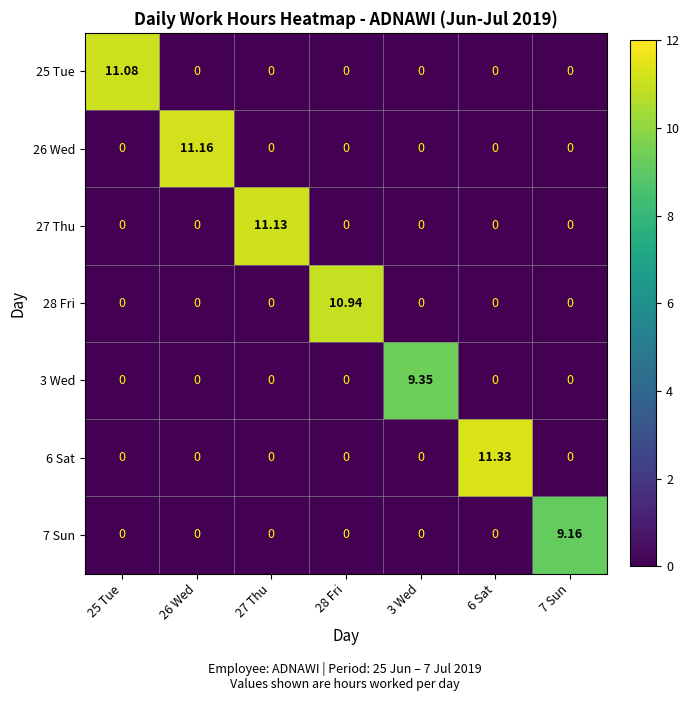

Reading left to right, list all the values displayed in this chart.

25 Tue: 25 Tue=11.1	26 Wed=0.0	27 Thu=0.0	28 Fri=0.0	3 Wed=0.0	6 Sat=0.0	7 Sun=0.0
26 Wed: 25 Tue=0.0	26 Wed=11.2	27 Thu=0.0	28 Fri=0.0	3 Wed=0.0	6 Sat=0.0	7 Sun=0.0
27 Thu: 25 Tue=0.0	26 Wed=0.0	27 Thu=11.1	28 Fri=0.0	3 Wed=0.0	6 Sat=0.0	7 Sun=0.0
28 Fri: 25 Tue=0.0	26 Wed=0.0	27 Thu=0.0	28 Fri=10.9	3 Wed=0.0	6 Sat=0.0	7 Sun=0.0
3 Wed: 25 Tue=0.0	26 Wed=0.0	27 Thu=0.0	28 Fri=0.0	3 Wed=9.3	6 Sat=0.0	7 Sun=0.0
6 Sat: 25 Tue=0.0	26 Wed=0.0	27 Thu=0.0	28 Fri=0.0	3 Wed=0.0	6 Sat=11.3	7 Sun=0.0
7 Sun: 25 Tue=0.0	26 Wed=0.0	27 Thu=0.0	28 Fri=0.0	3 Wed=0.0	6 Sat=0.0	7 Sun=9.2